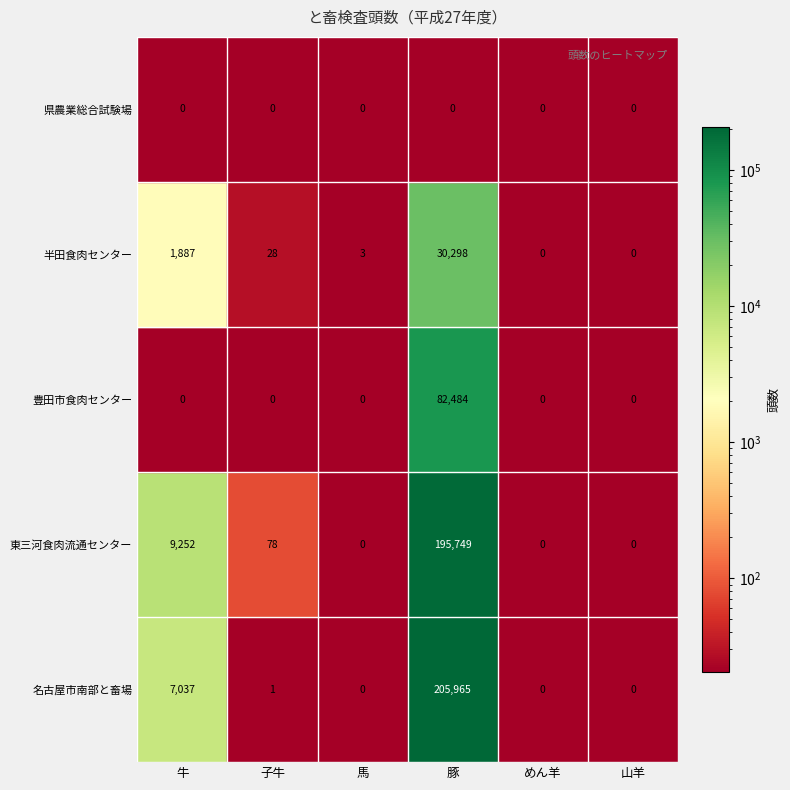

Reading left to right, transcribe all the data shown in this chart.

名古屋市南部と畜場: 牛=7037	子牛=1	馬=0	豚=205965	めん羊=0	山羊=0
東三河食肉流通センター: 牛=9252	子牛=78	馬=0	豚=195749	めん羊=0	山羊=0
豊田市食肉センター: 牛=0	子牛=0	馬=0	豚=82484	めん羊=0	山羊=0
半田食肉センター: 牛=1887	子牛=28	馬=3	豚=30298	めん羊=0	山羊=0
県農業総合試験場: 牛=0	子牛=0	馬=0	豚=0	めん羊=0	山羊=0